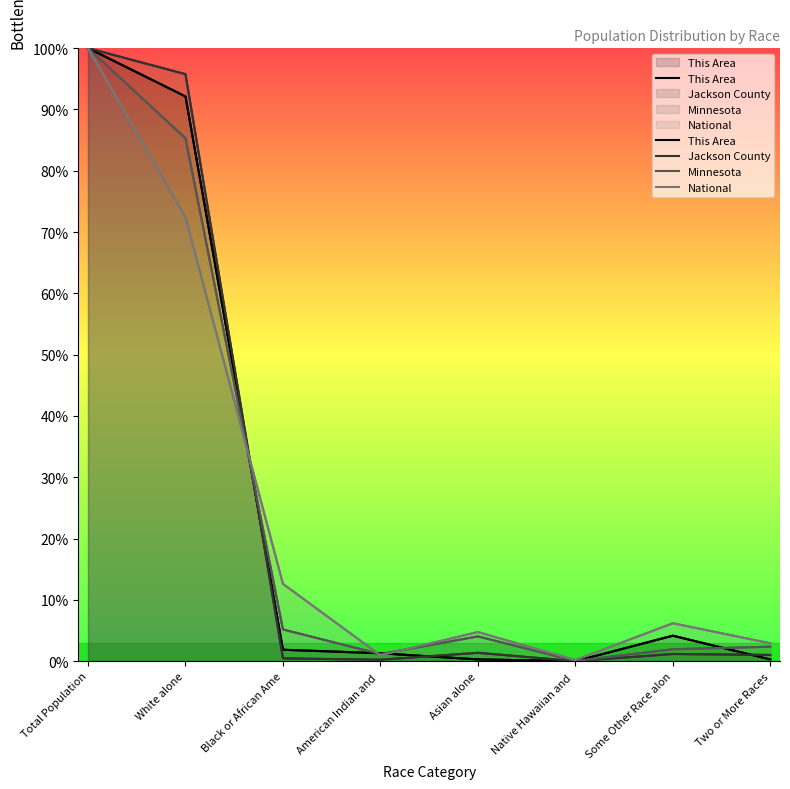

Reading left to right, what are all the values shown in this chart?

This Area: Total Population=100.0	White alone=92.1	Black or African Ame=1.9	American Indian and =1.3	Asian alone=0.3	Native Hawaiian and =0.0	Some Other Race alon=4.2	Two or More Races=0.3
Jackson County: Total Population=100.0	White alone=95.8	Black or African Ame=0.5	American Indian and =0.2	Asian alone=1.4	Native Hawaiian and =0.0	Some Other Race alon=1.2	Two or More Races=1.0
Minnesota: Total Population=100.0	White alone=85.3	Black or African Ame=5.2	American Indian and =1.1	Asian alone=4.0	Native Hawaiian and =0.0	Some Other Race alon=1.9	Two or More Races=2.4
National: Total Population=100.0	White alone=72.4	Black or African Ame=12.6	American Indian and =0.9	Asian alone=4.8	Native Hawaiian and =0.2	Some Other Race alon=6.2	Two or More Races=2.9